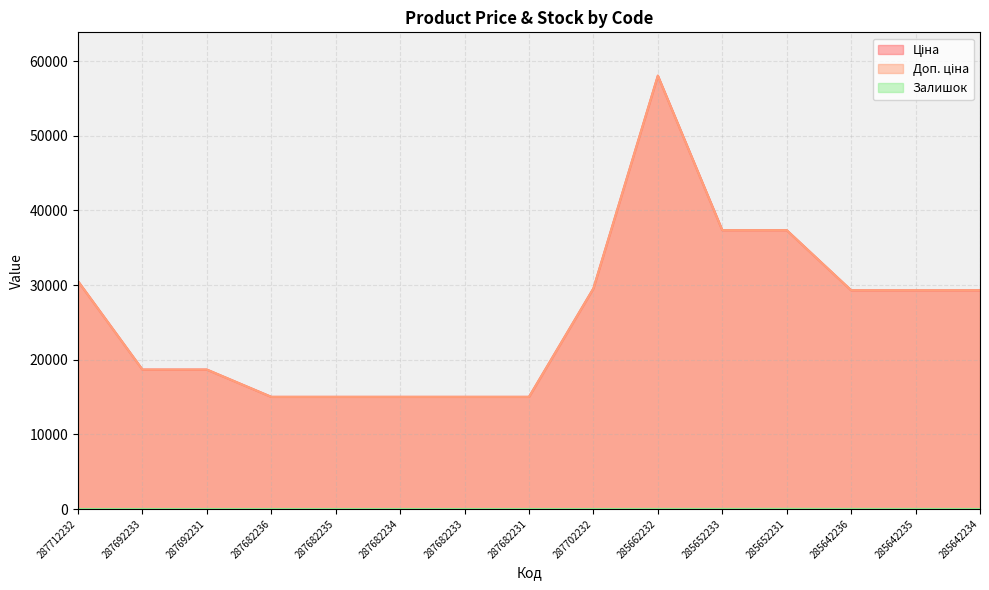

At which label is Доп. ціна closest to 36528?

285652233